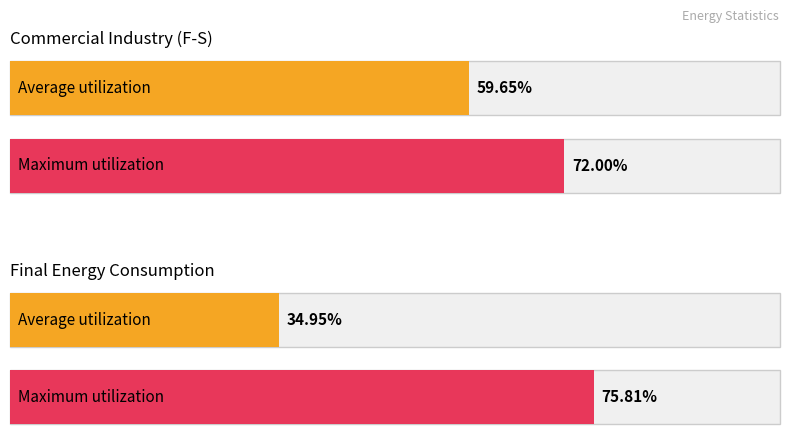

Is it true that Light Oil Products equals 72.7 at Commercial Industry?

False